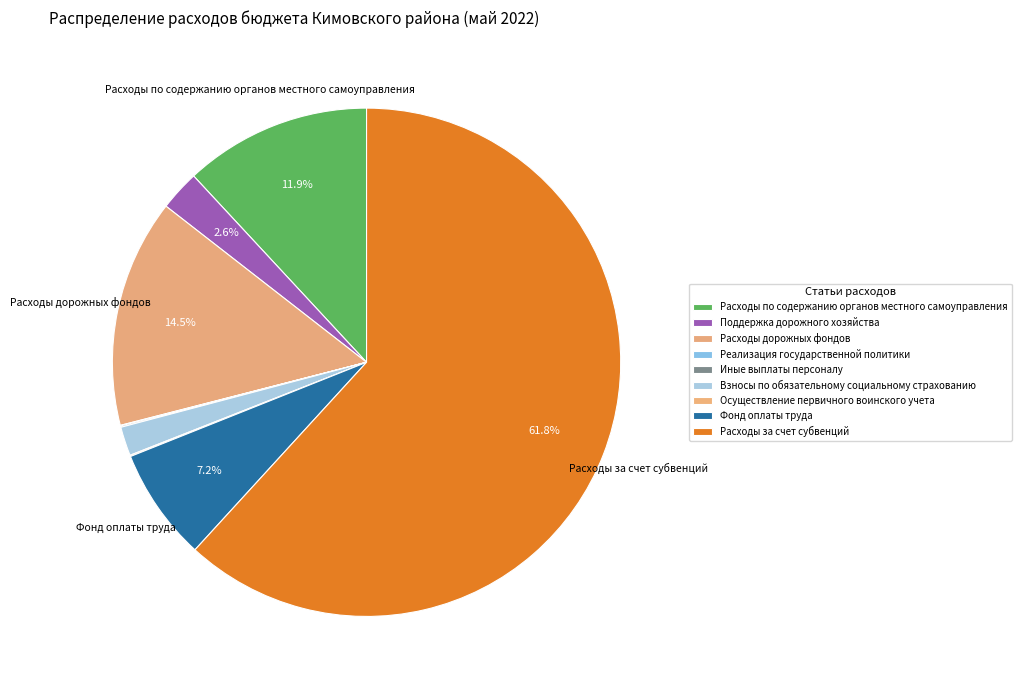

What is the total percentage of Поддержка дорожного хозяйства and Расходы по содержанию органов местного самоуправления?

14.5%